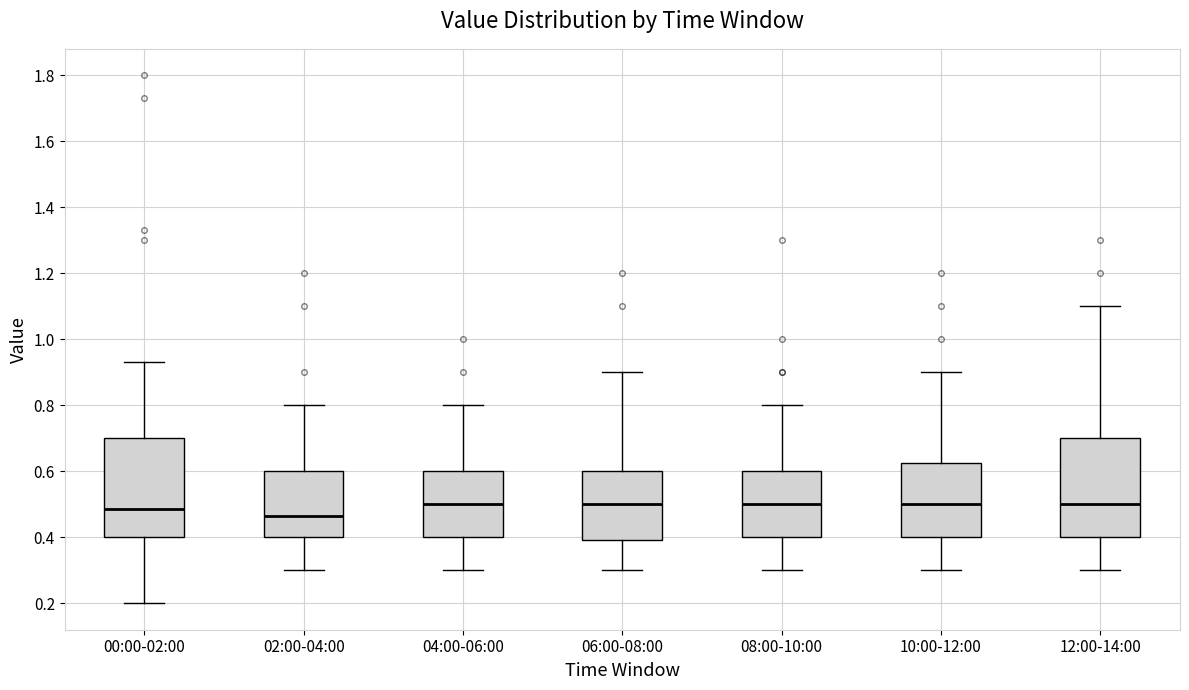

Reading left to right, transcribe this box plot: for each box, give where its median line is, the range the box spans, and where its two whiskers end, as read against the y-axis. The values are not printed on the chart, so give them approximately, as read against the axis.

00:00-02:00: median 0.48, box 0.40 to 0.70, whiskers 0.20 to 0.94
02:00-04:00: median 0.46, box 0.40 to 0.60, whiskers 0.30 to 0.80
04:00-06:00: median 0.50, box 0.40 to 0.60, whiskers 0.30 to 0.80
06:00-08:00: median 0.50, box 0.40 to 0.60, whiskers 0.30 to 0.90
08:00-10:00: median 0.50, box 0.40 to 0.60, whiskers 0.30 to 0.80
10:00-12:00: median 0.50, box 0.40 to 0.62, whiskers 0.30 to 0.90
12:00-14:00: median 0.50, box 0.40 to 0.70, whiskers 0.30 to 1.10